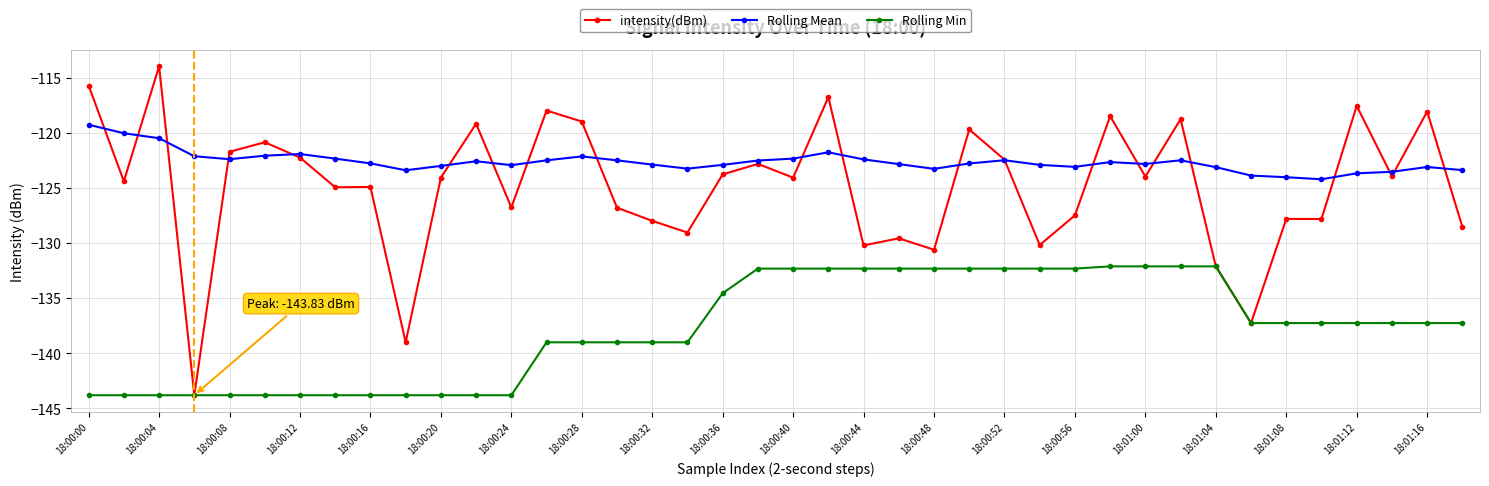

Count the number of data series in this chart.

3